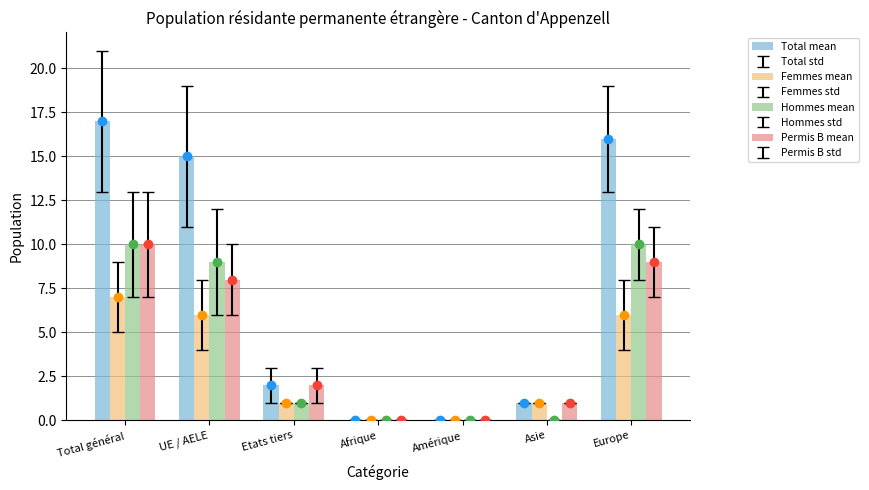

Rank the categories by Hommes mean value from highest to lowest.

Total général, Europe, UE / AELE, Etats tiers, Afrique, Amérique, Asie